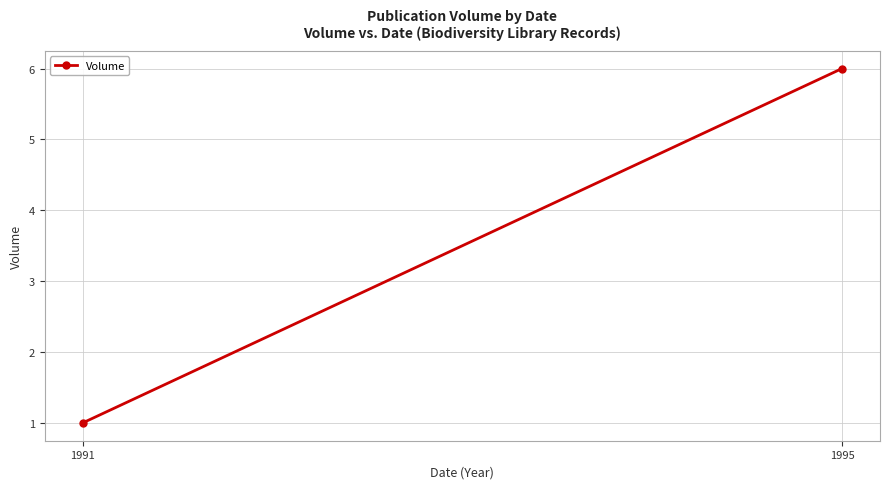

The chart shows a value of 1 at 1991. True or false?

False